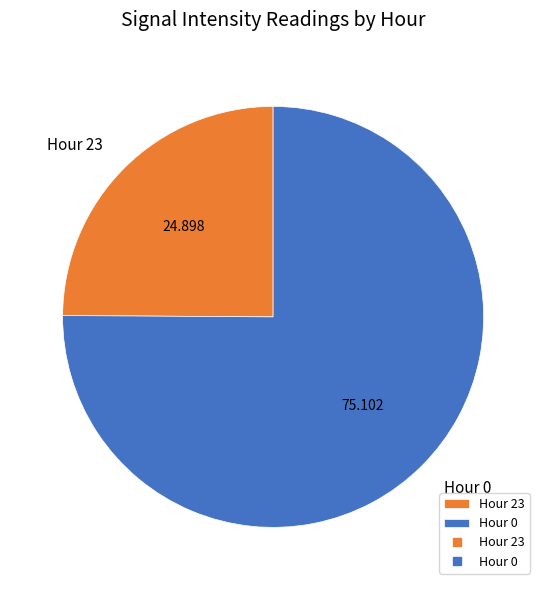

How many segments does this pie chart have?

2